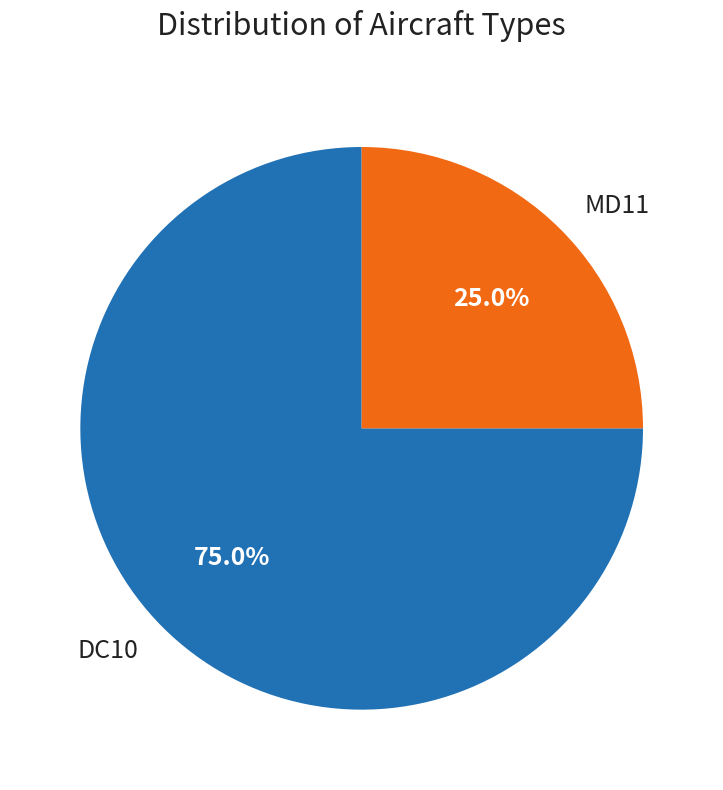

Does MD11 represent more than half of the total?

No